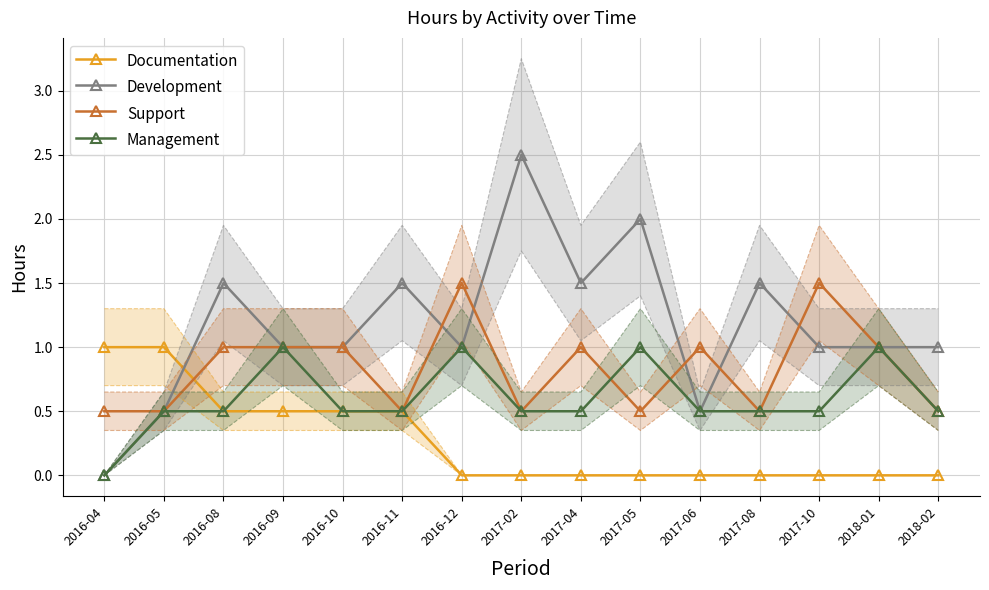

After their last crossing, which series has the higher values: Development or Documentation?

Development